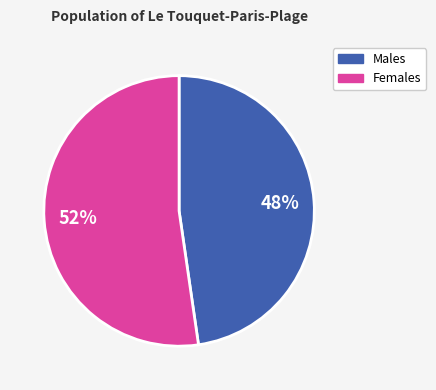

Is there a majority slice in this chart?

Yes